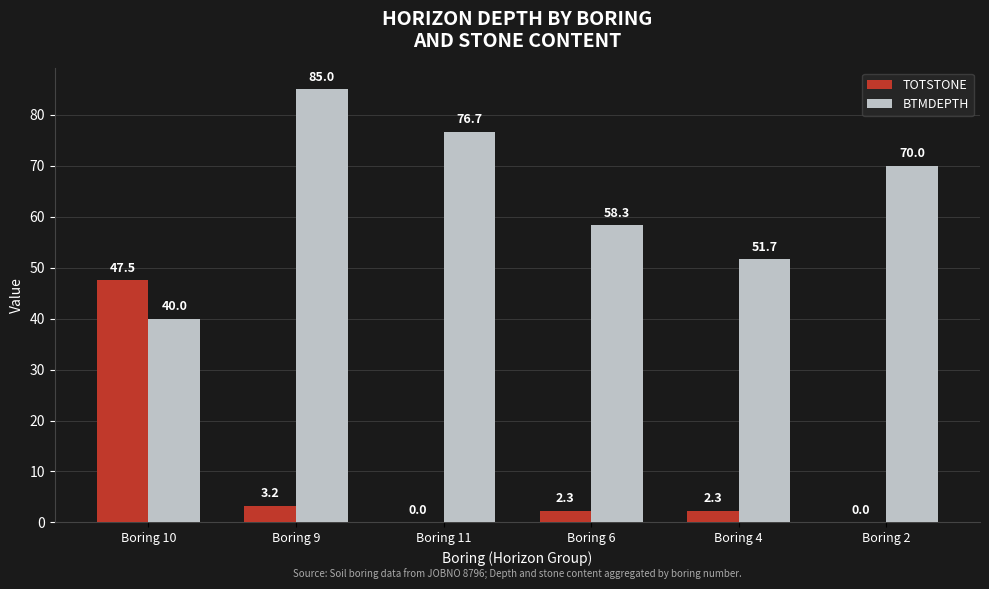

How many values in TOTSTONE are above zero?

4